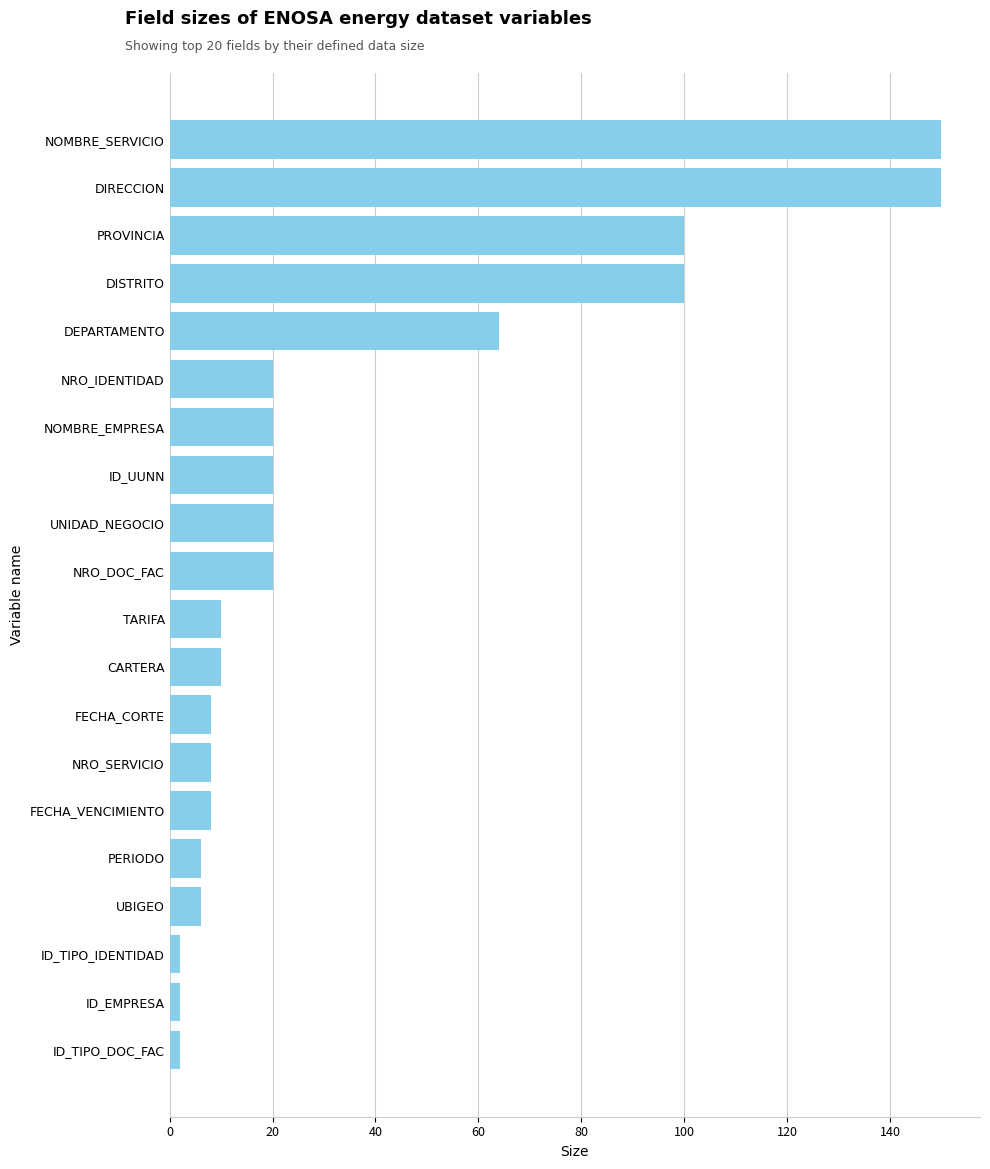

At which label is the value closest to 76?

DEPARTAMENTO